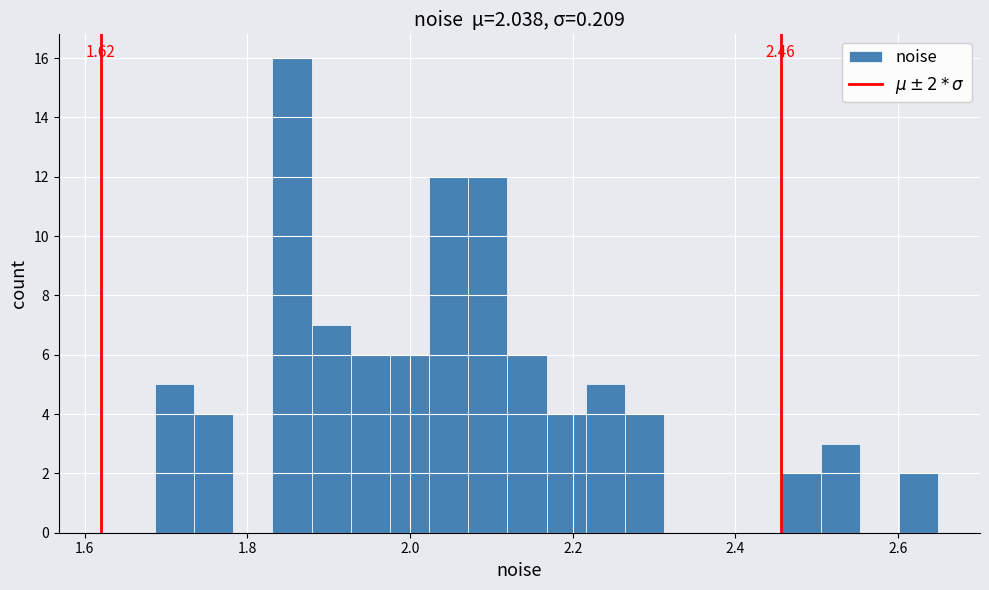

Around what value on the x-axis is the tallest bar? Give the approximate position of its centre, as read against the axis.

1.86